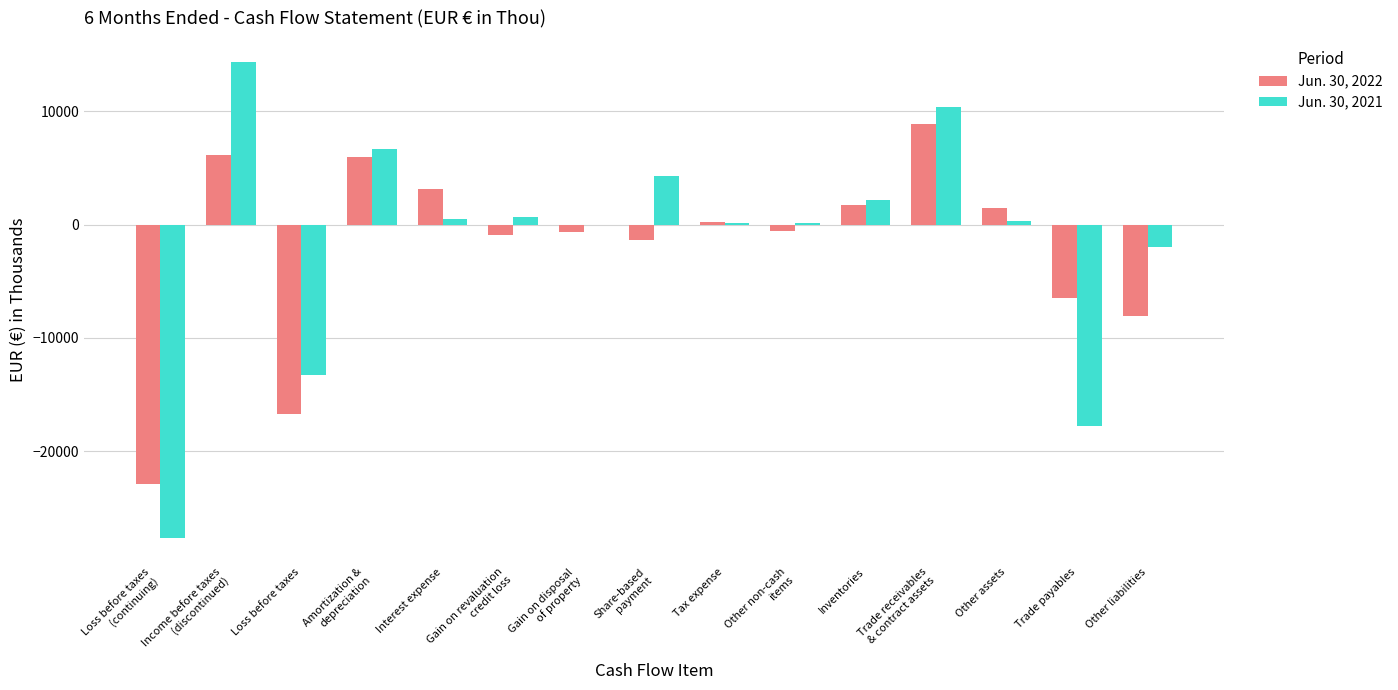

Which series has the largest total across all categories?

Jun. 30, 2021